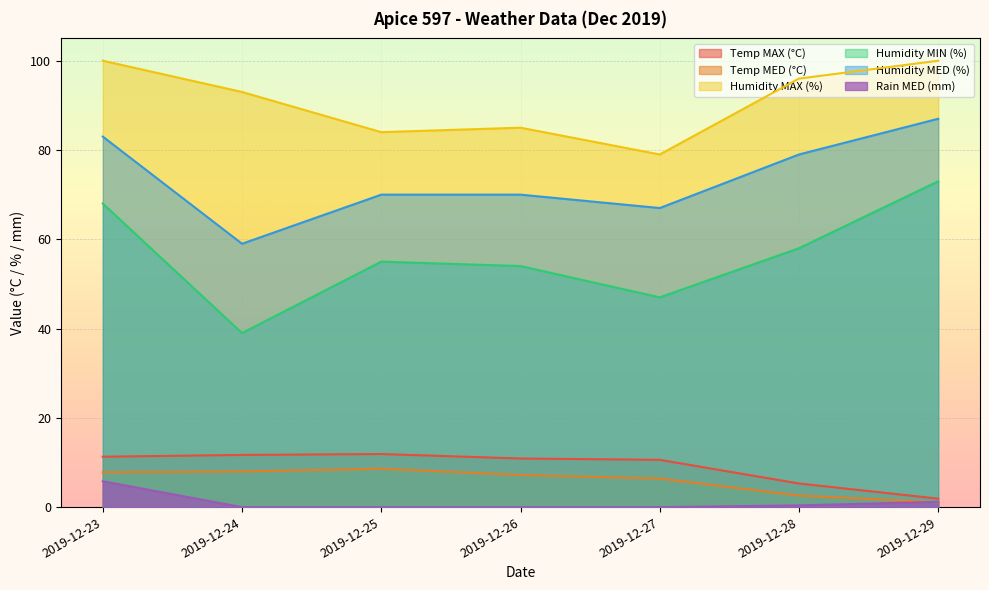

Rank the categories by Rain MED (mm) value from lowest to highest.

2019-12-24, 2019-12-25, 2019-12-26, 2019-12-27, 2019-12-28, 2019-12-29, 2019-12-23